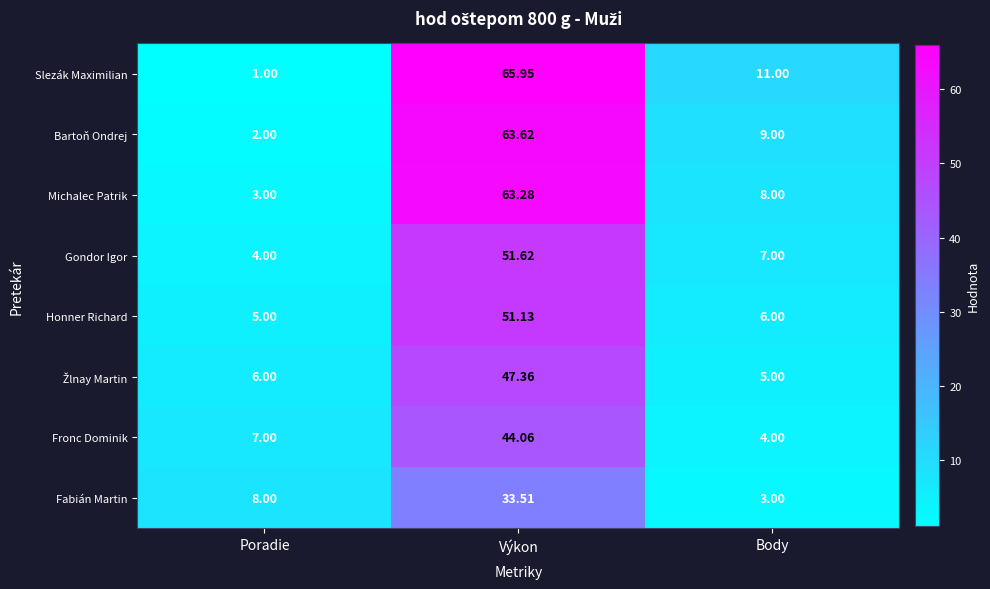

At how many categories does at least one series exceed 7?

3